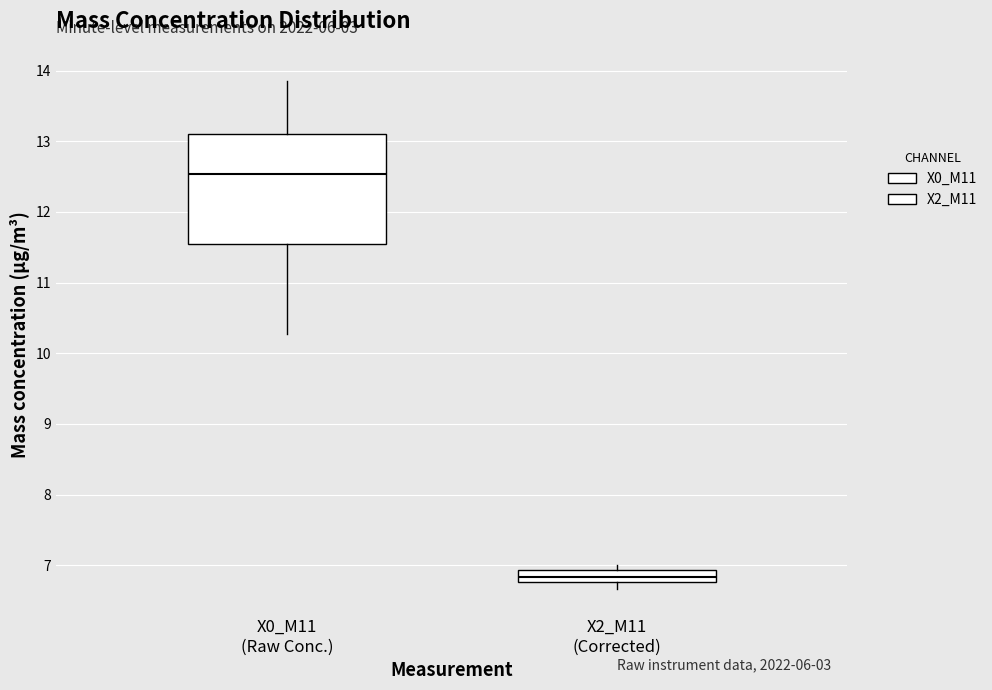

Which box is the tallest, from its lower edge to its upper edge?

X0_M11 (Raw Conc.)